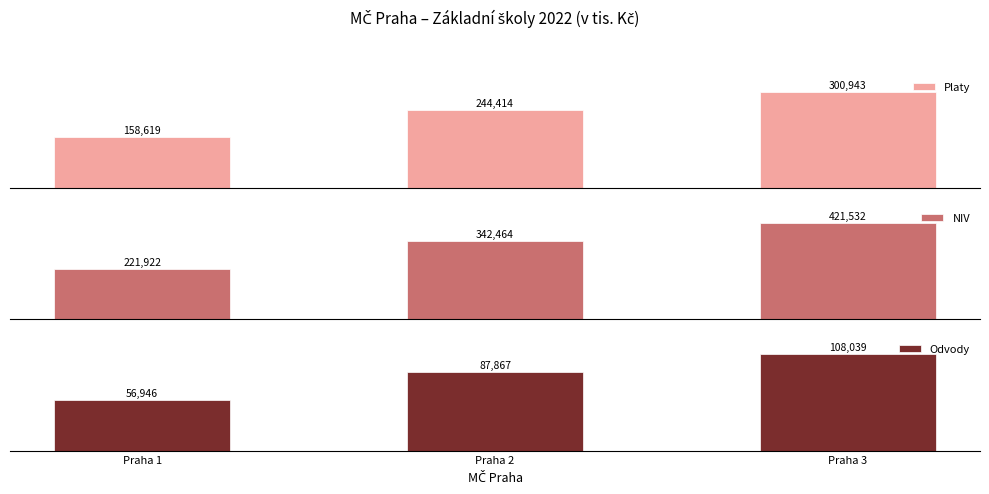

What is the difference between the maximum and minimum values in the NIV series?

199610